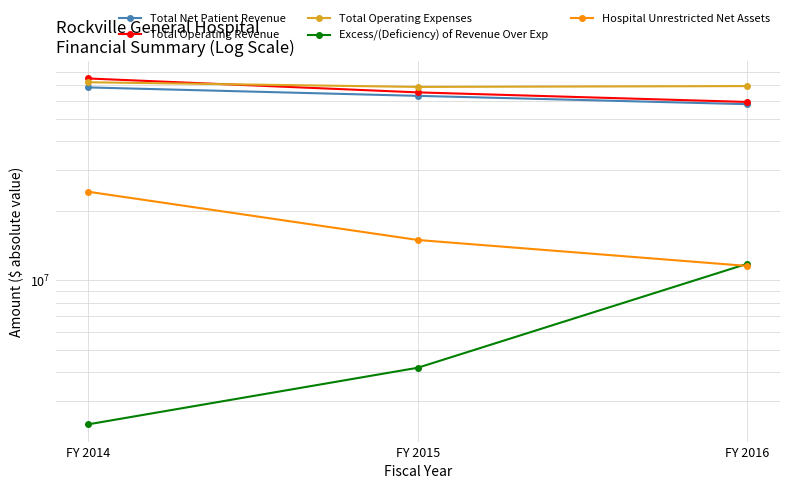

Is it true that Excess/(Deficiency) of Revenue Over Exp equals 1829139 at FY 2015?

False